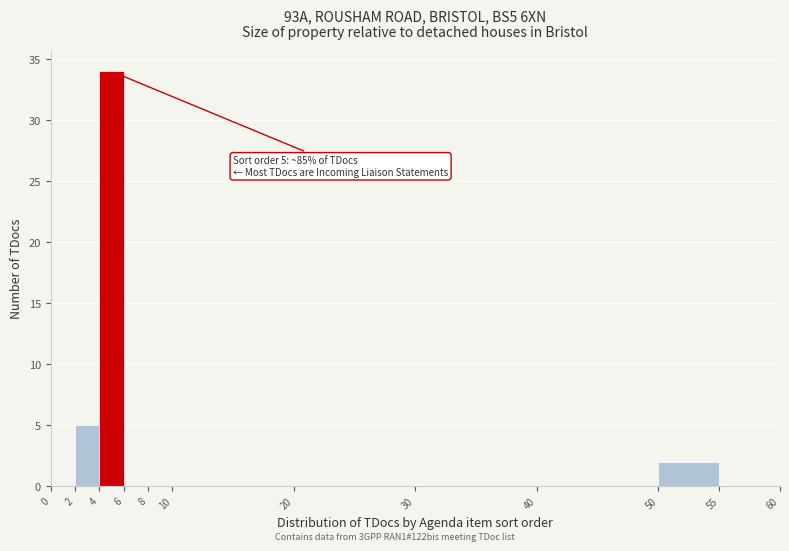

Which range on the x-axis has the tallest bar?

4 to 6